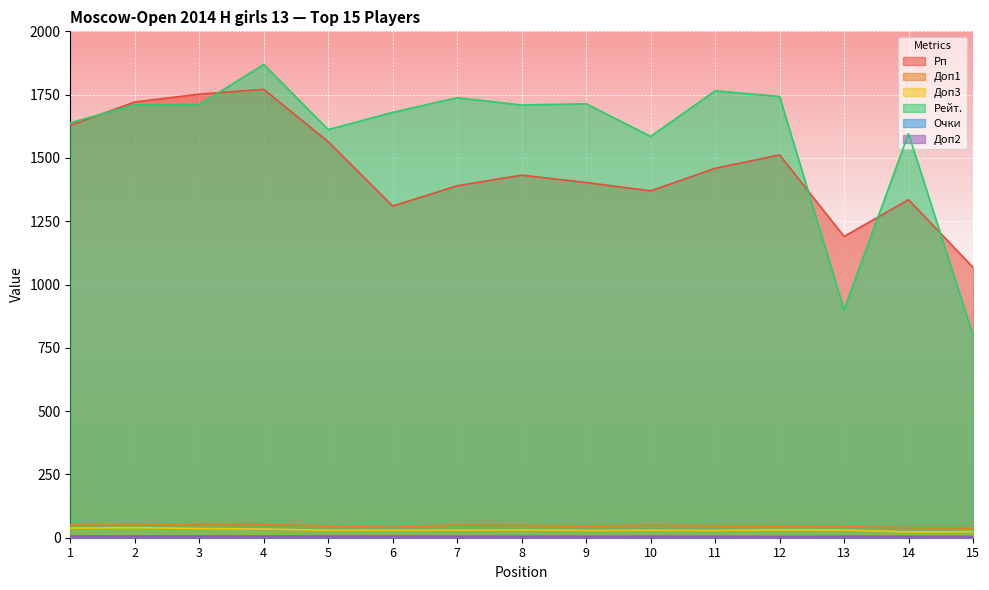

The Доп1 series shows 32.6 at 10. True or false?

False